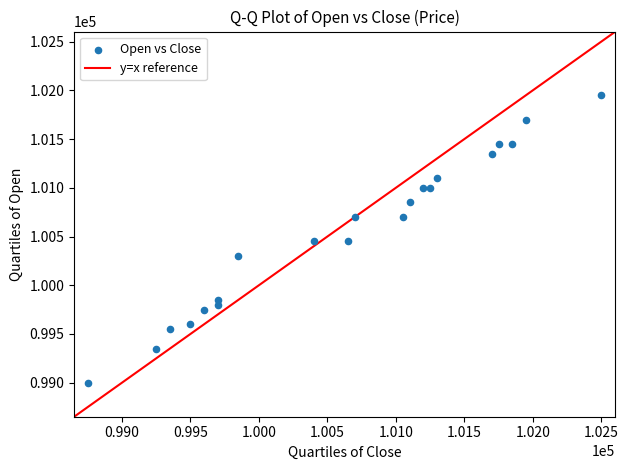

What is the range of Y values (max minus min)?

2950